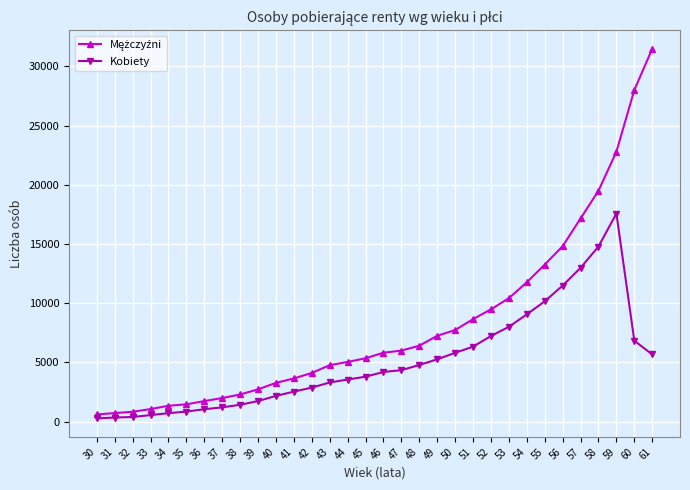

How many data points does each series have?

32